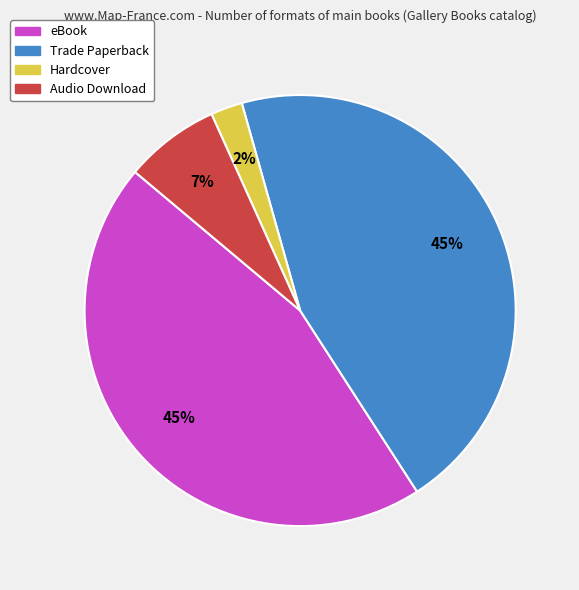

Is it true that eBook is 45% of the pie?

True